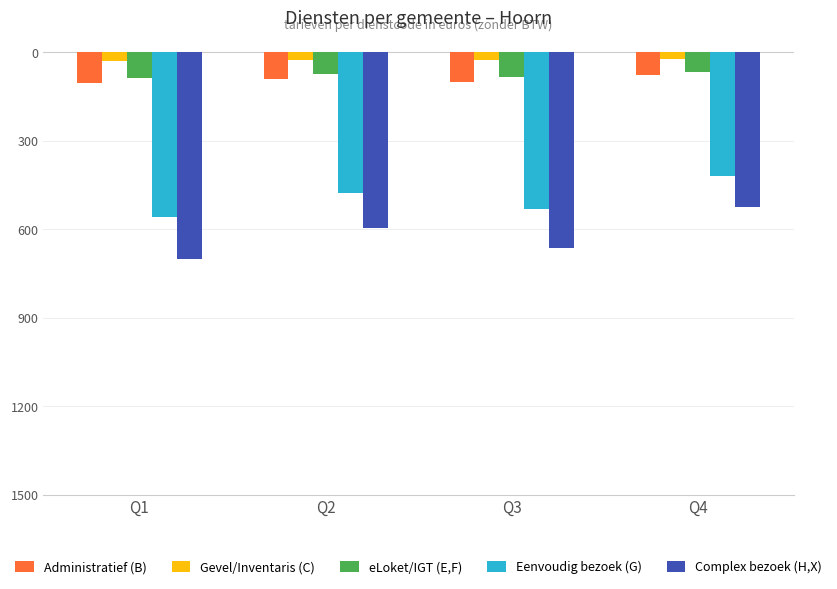

Between Q2 and Q3, which is larger?

Q2